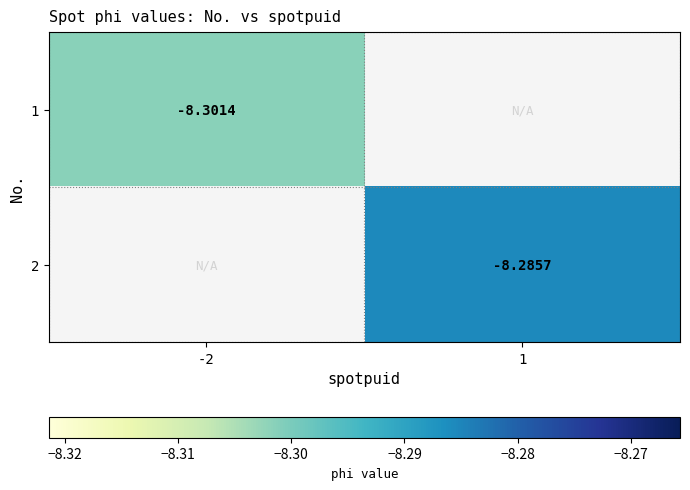

Is the value of 1 at -2 greater than the value of 2 at 1?

No